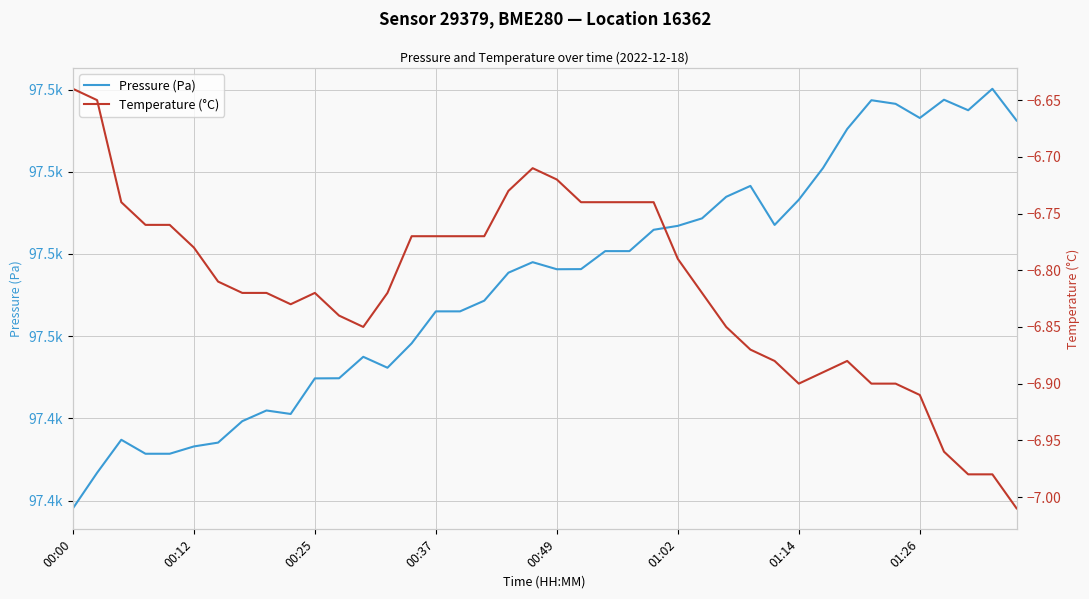

What is the difference between the highest and lowest values at 14?

97465.0